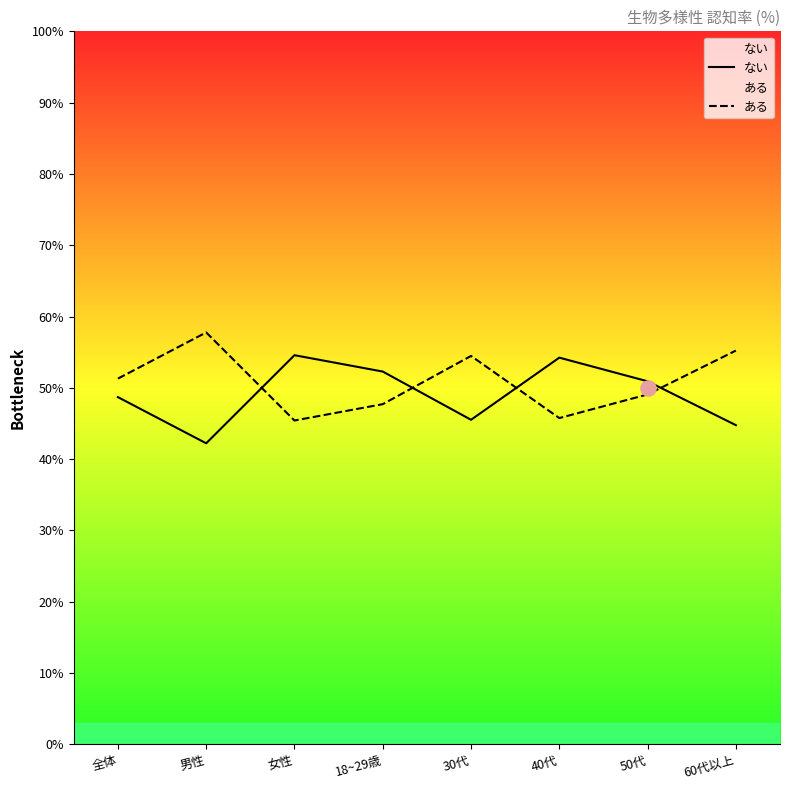

At which category is the sum across all series the highest?

全体